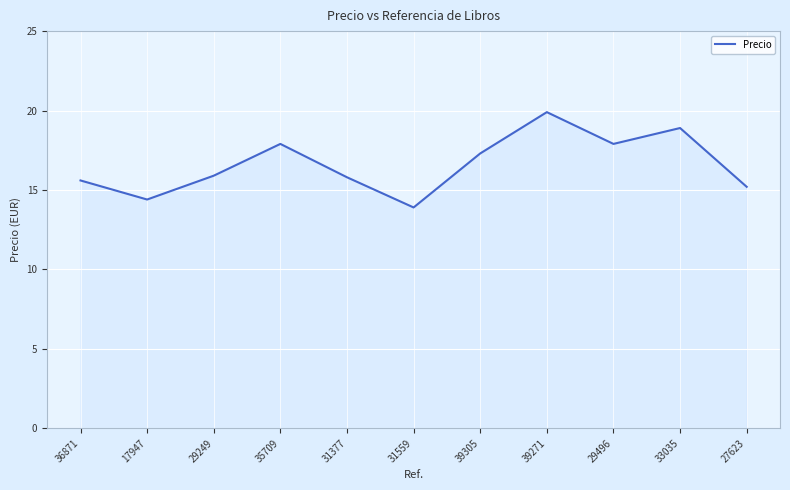

At which label does the data first exceed 15?

36871